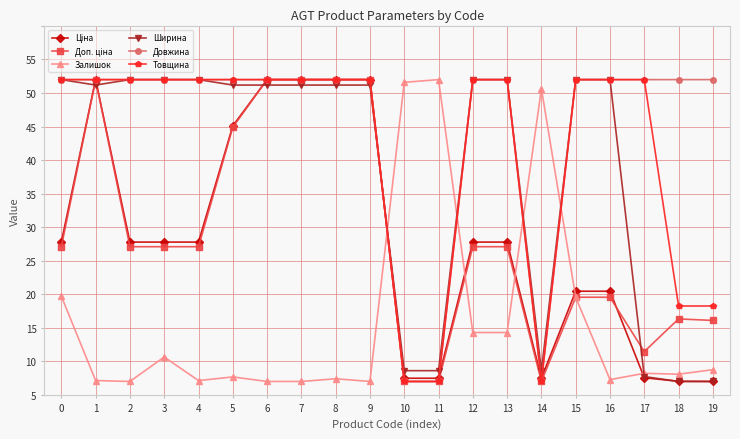

Reading left to right, list all the values displayed in this chart.

Ціна: 0=22.8	1=47.0	2=22.8	3=22.8	4=22.8	5=40.1	6=47.0	7=47.0	8=47.0	9=47.0	10=2.5	11=2.5	12=22.8	13=22.8	14=2.5	15=15.5	16=15.5	17=2.6	18=2.0	19=2.0
Доп. ціна: 0=22.1	1=47.0	2=22.1	3=22.1	4=22.1	5=39.9	6=47.0	7=47.0	8=47.0	9=47.0	10=2.0	11=2.0	12=22.1	13=22.1	14=2.0	15=14.6	16=14.6	17=6.5	18=11.3	19=11.1
Залишок: 0=14.7	1=2.1	2=2.0	3=5.6	4=2.1	5=2.7	6=2.0	7=2.0	8=2.4	9=2.0	10=46.6	11=47.0	12=9.3	13=9.3	14=45.6	15=14.6	16=2.3	17=3.2	18=3.1	19=3.8
Ширина: 0=47.0	1=46.2	2=47.0	3=47.0	4=47.0	5=46.2	6=46.2	7=46.2	8=46.2	9=46.2	10=3.6	11=3.6	12=47.0	13=47.0	14=3.6	15=47.0	16=47.0	17=2.7	18=2.0	19=2.0
Довжина: 0=47.0	1=47.0	2=47.0	3=47.0	4=47.0	5=47.0	6=47.0	7=47.0	8=47.0	9=47.0	10=2.0	11=2.0	12=47.0	13=47.0	14=2.0	15=47.0	16=47.0	17=47.0	18=47.0	19=47.0
Товщина: 0=47.0	1=47.0	2=47.0	3=47.0	4=47.0	5=47.0	6=47.0	7=47.0	8=47.0	9=47.0	10=2.0	11=2.0	12=47.0	13=47.0	14=2.0	15=47.0	16=47.0	17=47.0	18=13.2	19=13.2